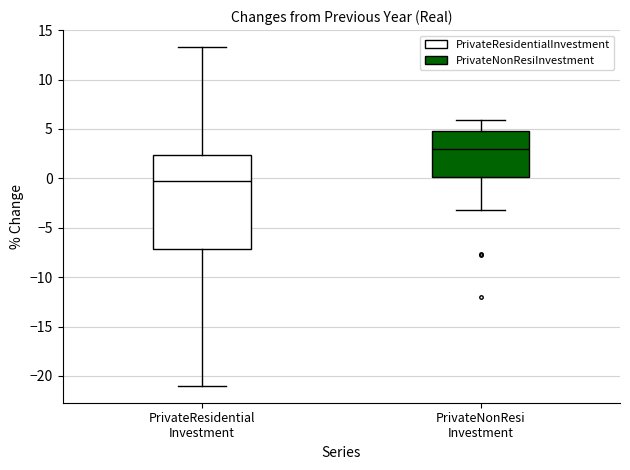

Reading left to right, read every box against the y-axis: the position of its median line, the range the box covers, and the ends of its whiskers. The values are not printed on the chart, so give them approximately, as read against the axis.

PrivateResidential Investment: median -0.5, box -7.0 to 2.5, whiskers -21.0 to 13.5
PrivateNonResi Investment: median 3.0, box 0.0 to 5.0, whiskers -3.0 to 6.0